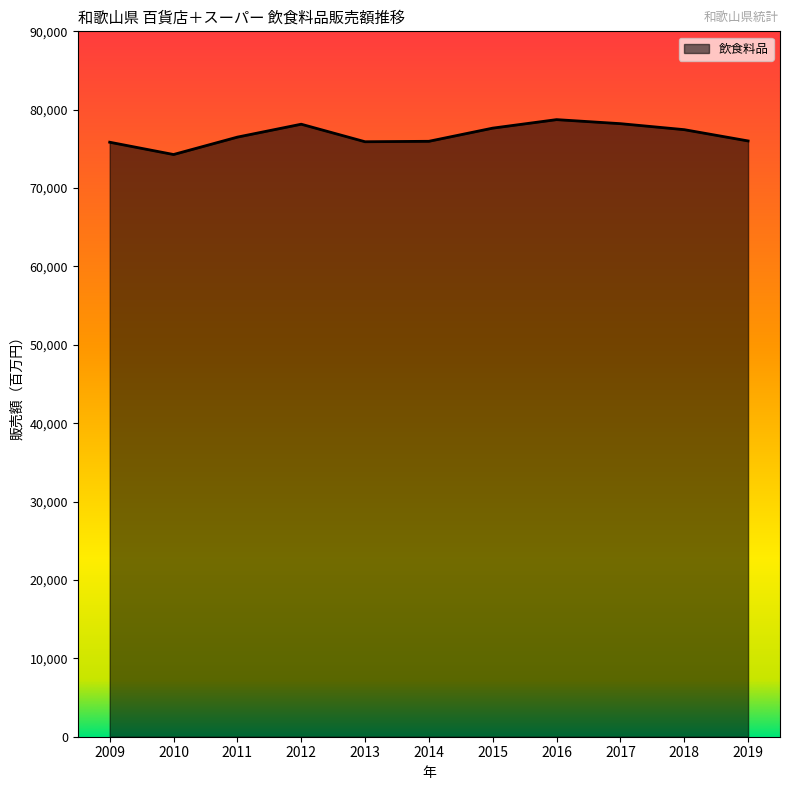

What is the difference between the maximum and minimum values?

4451